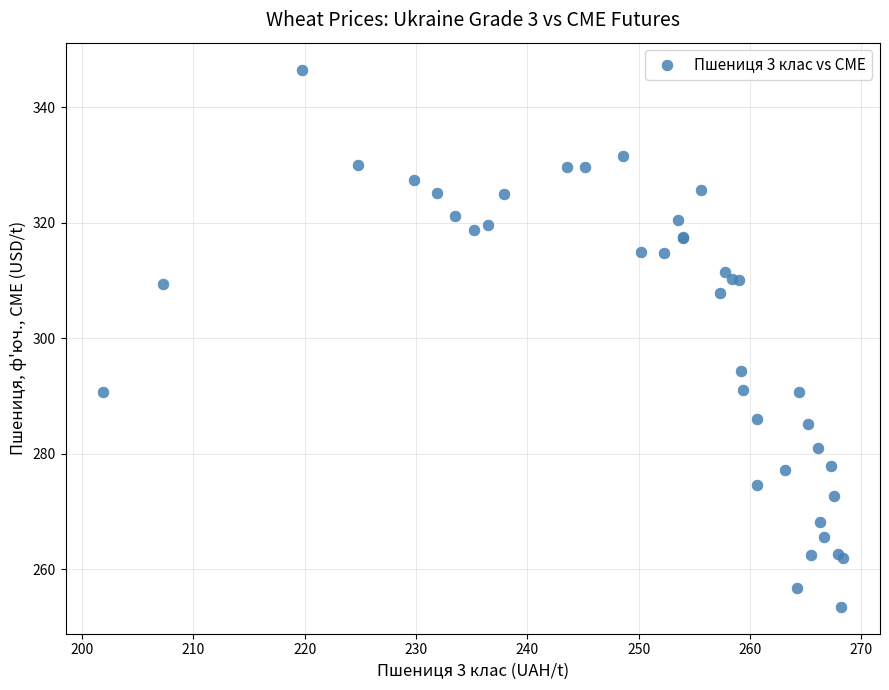

What Y value in the scatter plot is closest to 300?

294.3